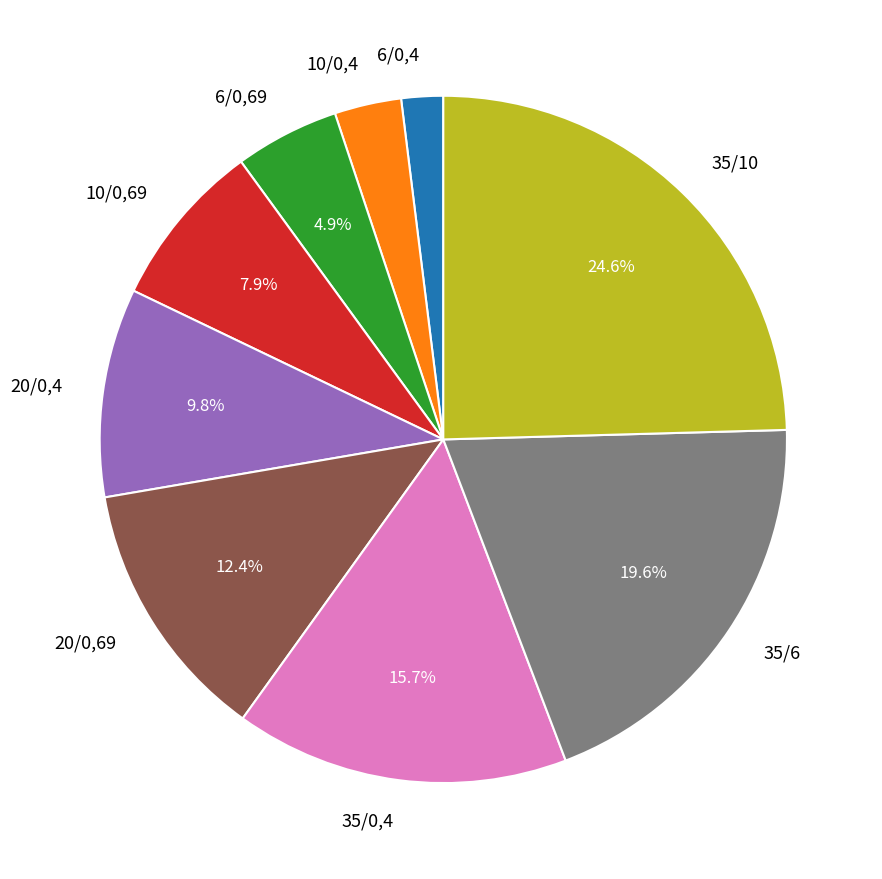

Which category has the smallest portion of the pie?

6/0,4